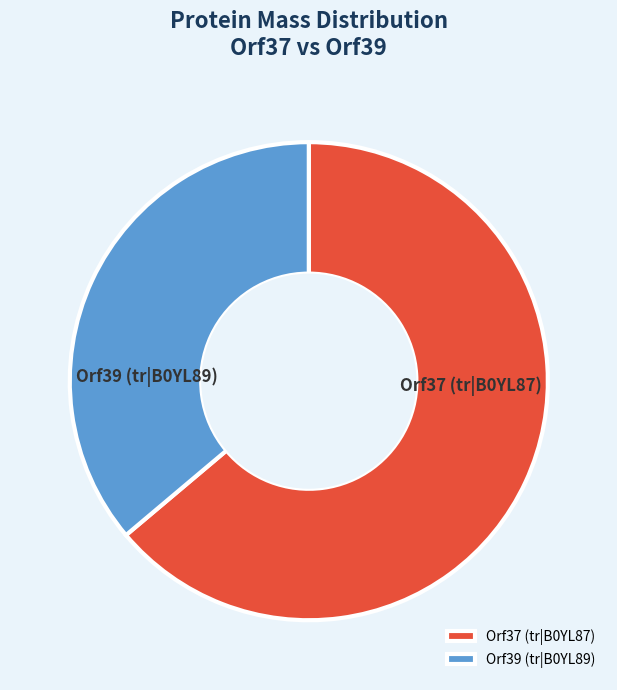

Is there a majority slice in this chart?

Yes